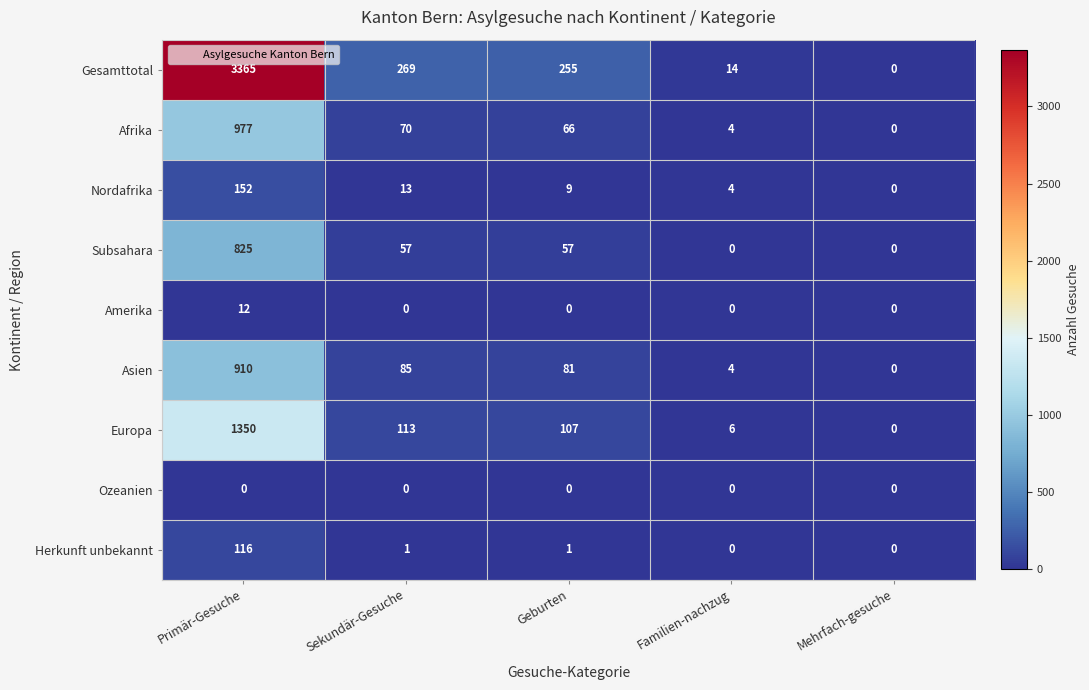

What is the maximum value shown in the chart?

3365